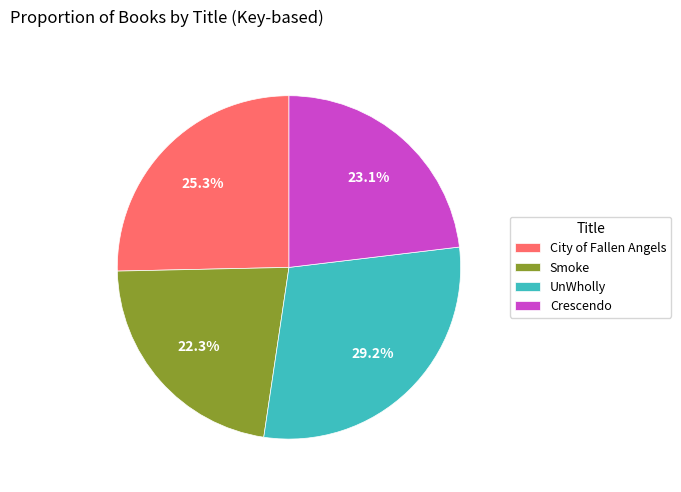

How much of the chart is everything except Smoke?

77.7%